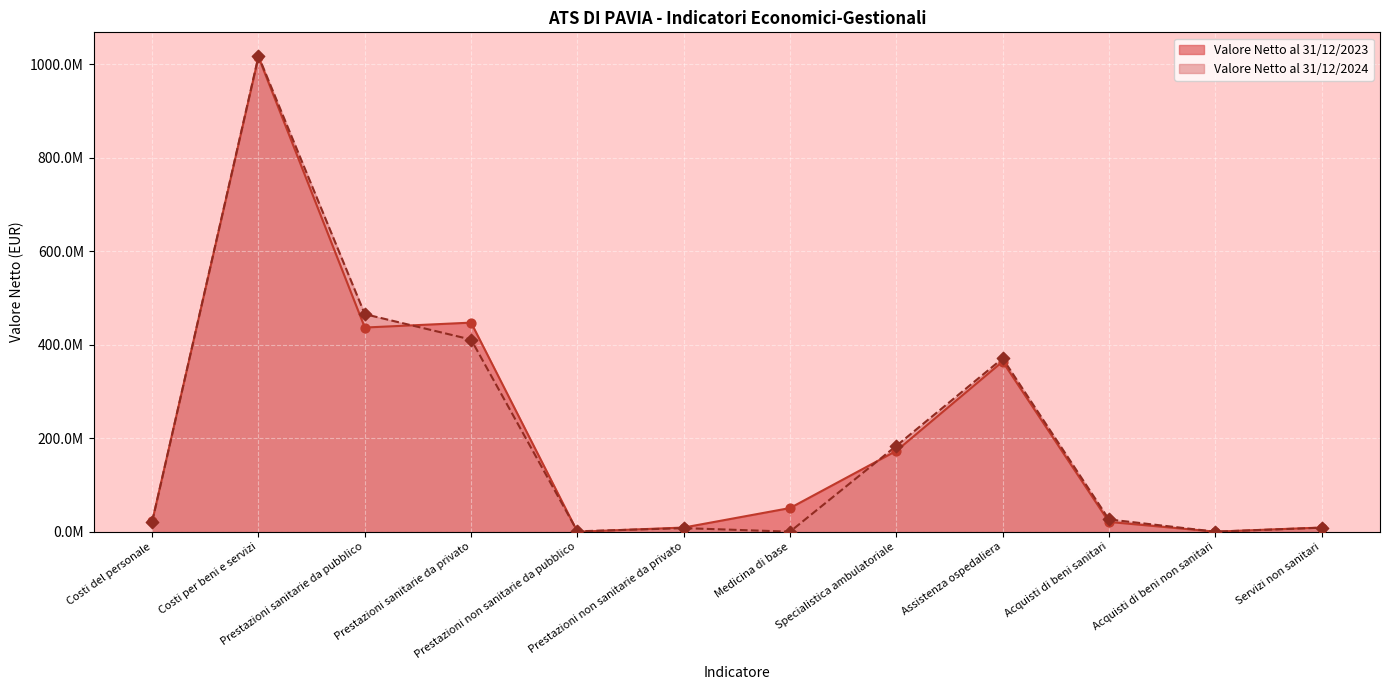

What are all the series names shown in the legend?

Valore Netto al 31/12/2023, Valore Netto al 31/12/2024